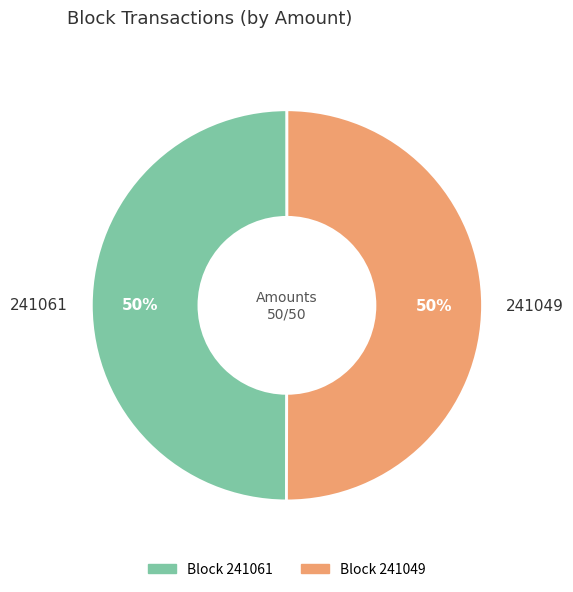

Is the sum of 241061 and 241049 greater than half?

Yes